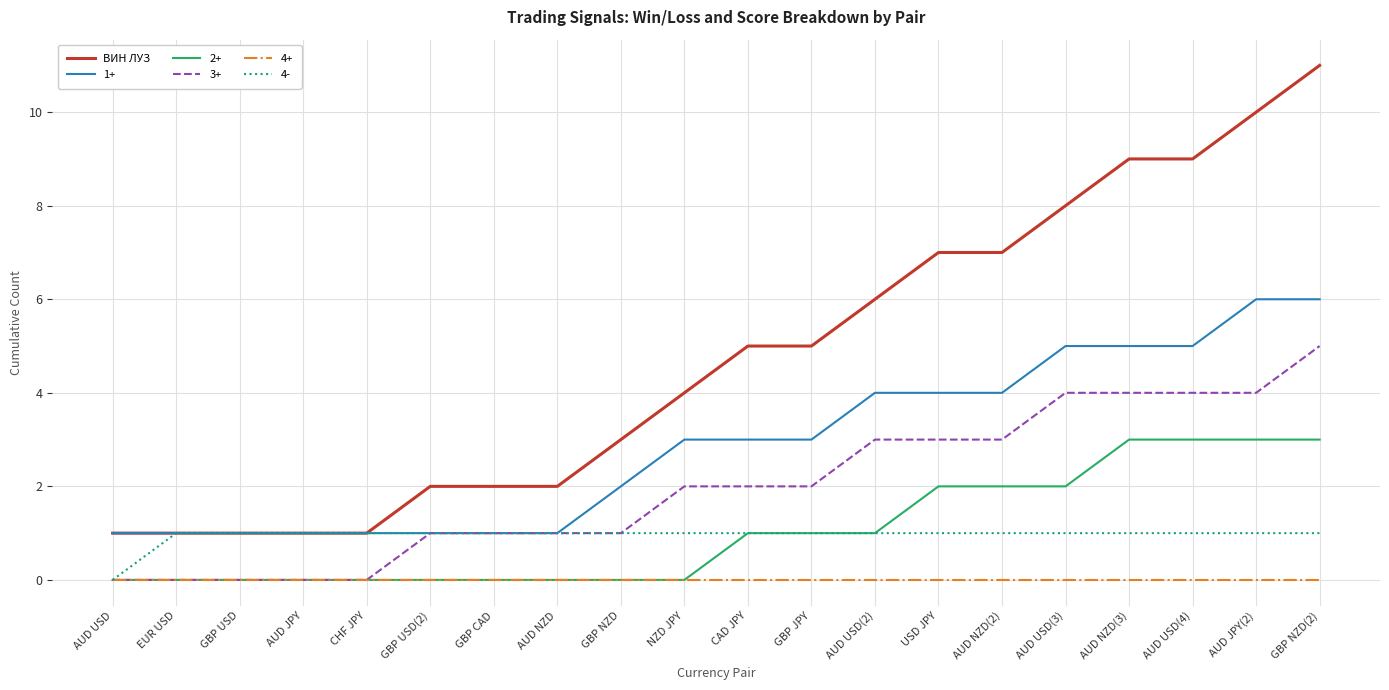

What is the total value across all series at USD JPY?

17